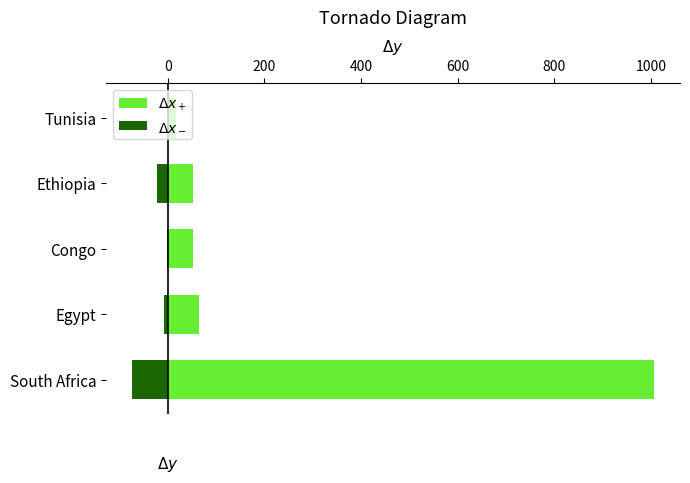

What is the difference between the maximum and minimum values in the $\Delta x_-$ series?

73